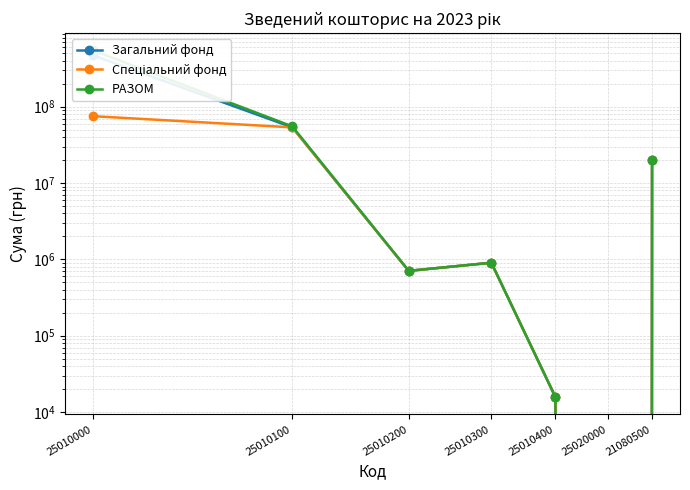

What is the difference between the Загальний фонд values at 25010300 and 25010400?

889010.0